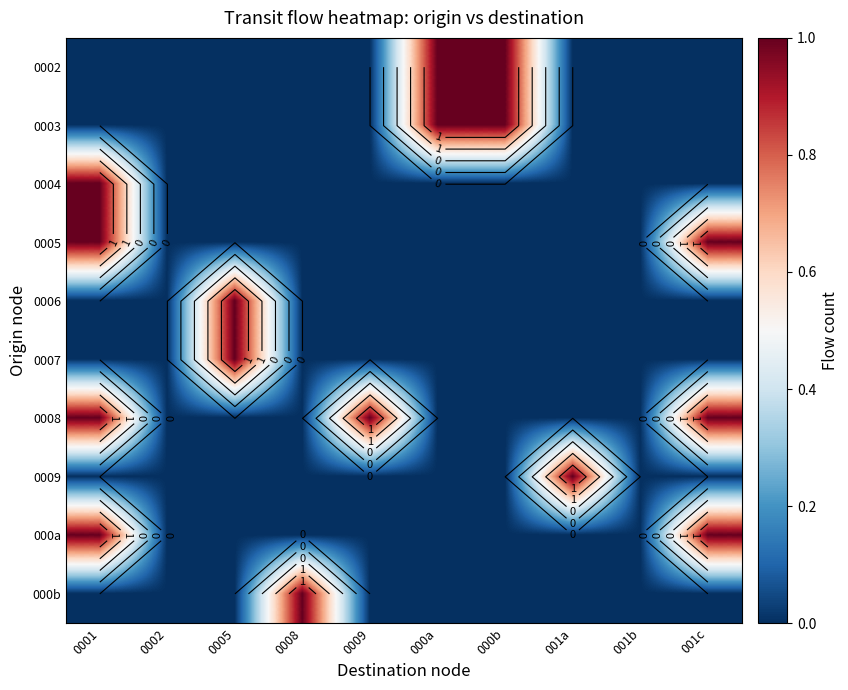

True or false: 0002 has a value of 0 at 0002.

False